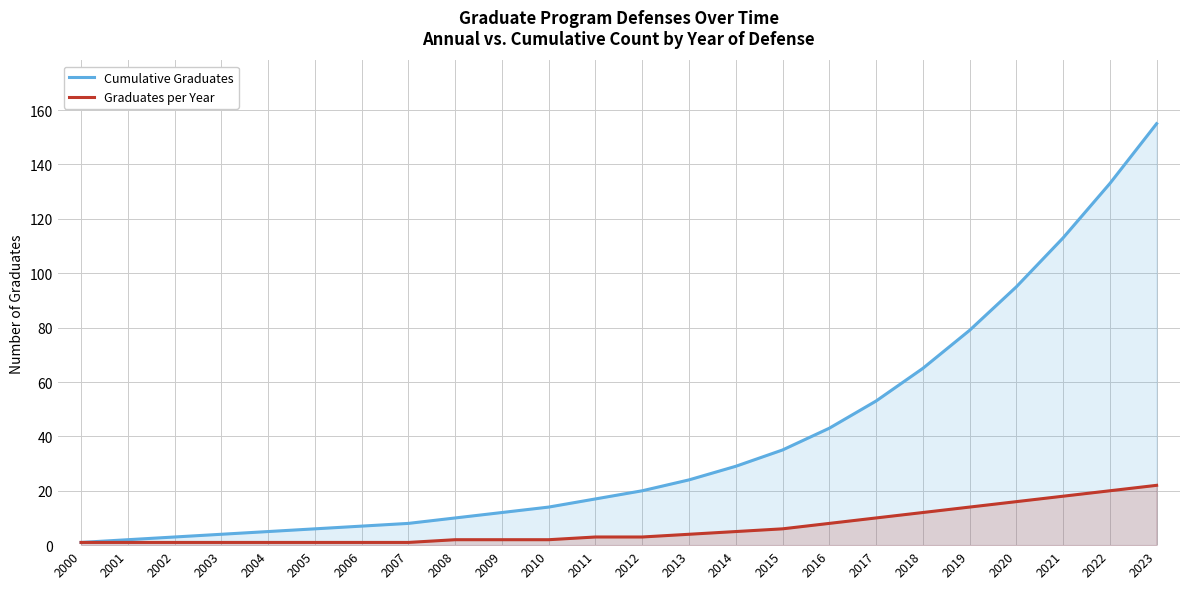

Where is Graduates per Year nearest to the value 11?

2017